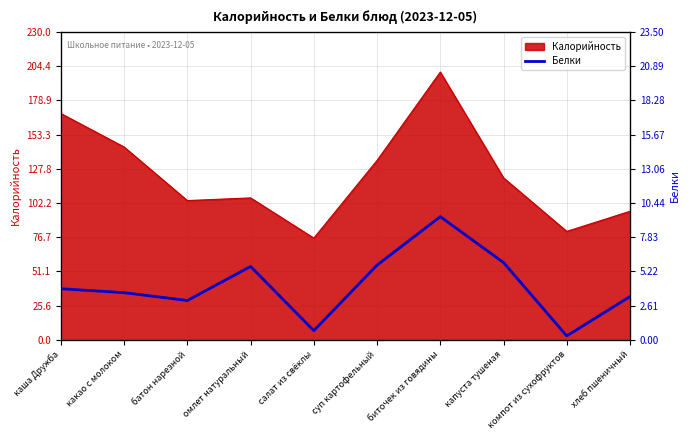

What is the maximum value for Калорийность?

200